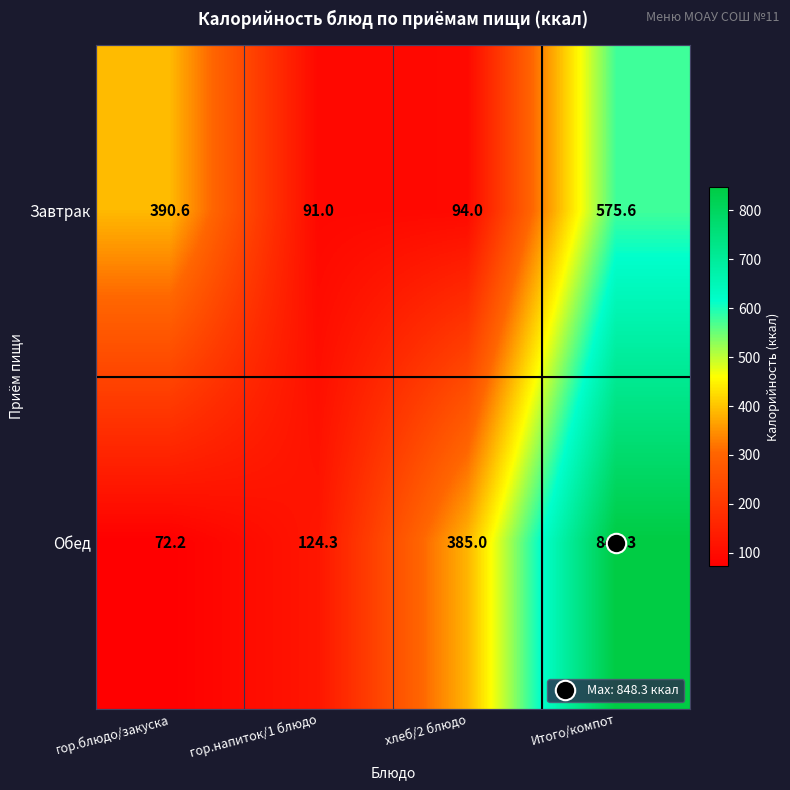

What is the spread (max minus min) of values at хлеб/2 блюдо?

291.0